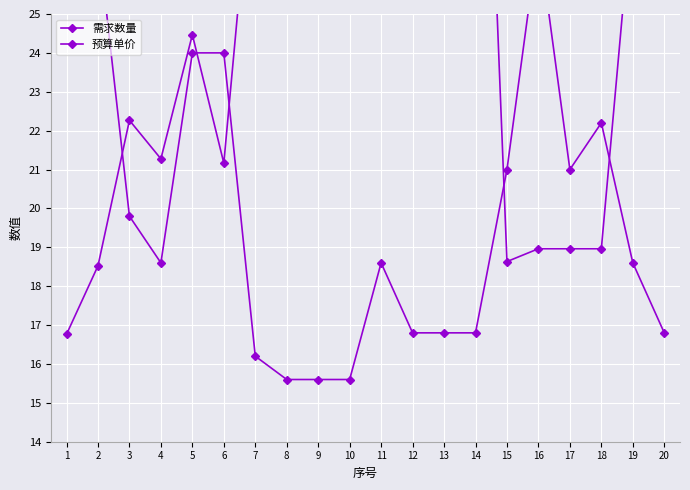

At how many categories does at least one series exceed 33?

5